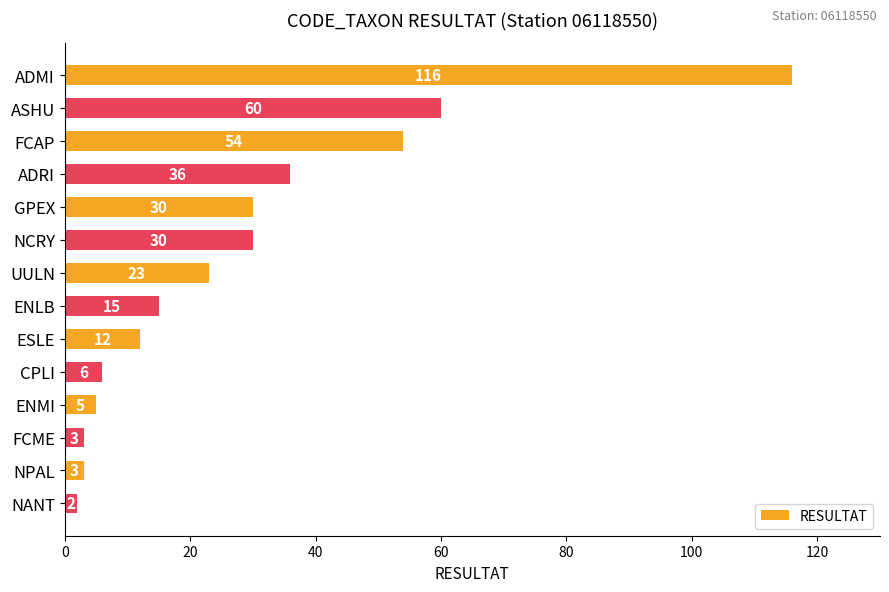

Which has a higher value, NPAL or UULN?

UULN